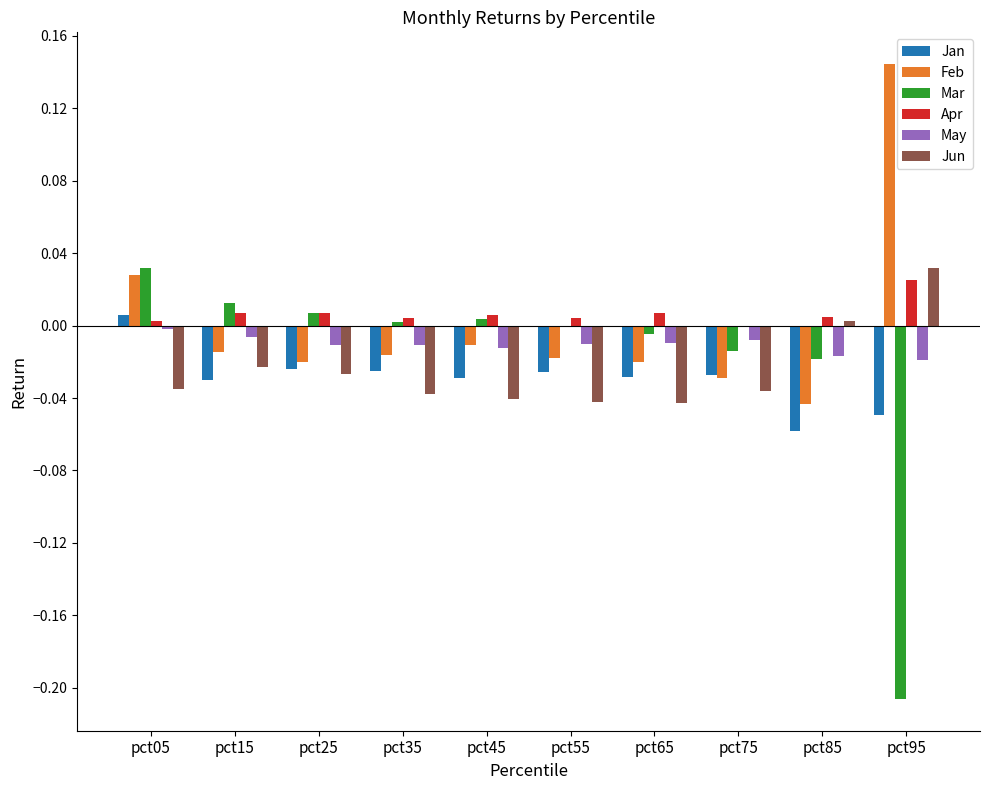

True or false: May has a value of -0.0 at pct05.

True